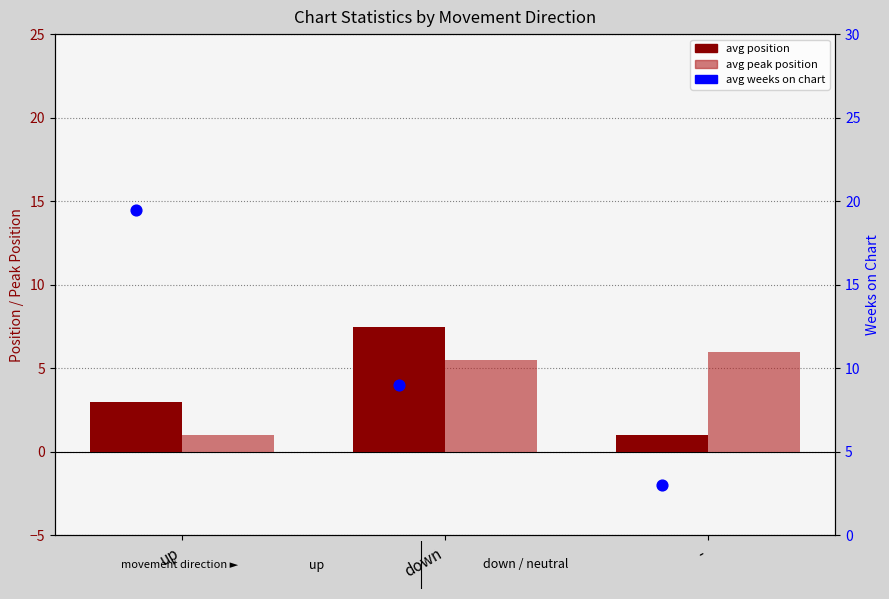

Which series has the widest spread of Y values?

avg weeks on chart